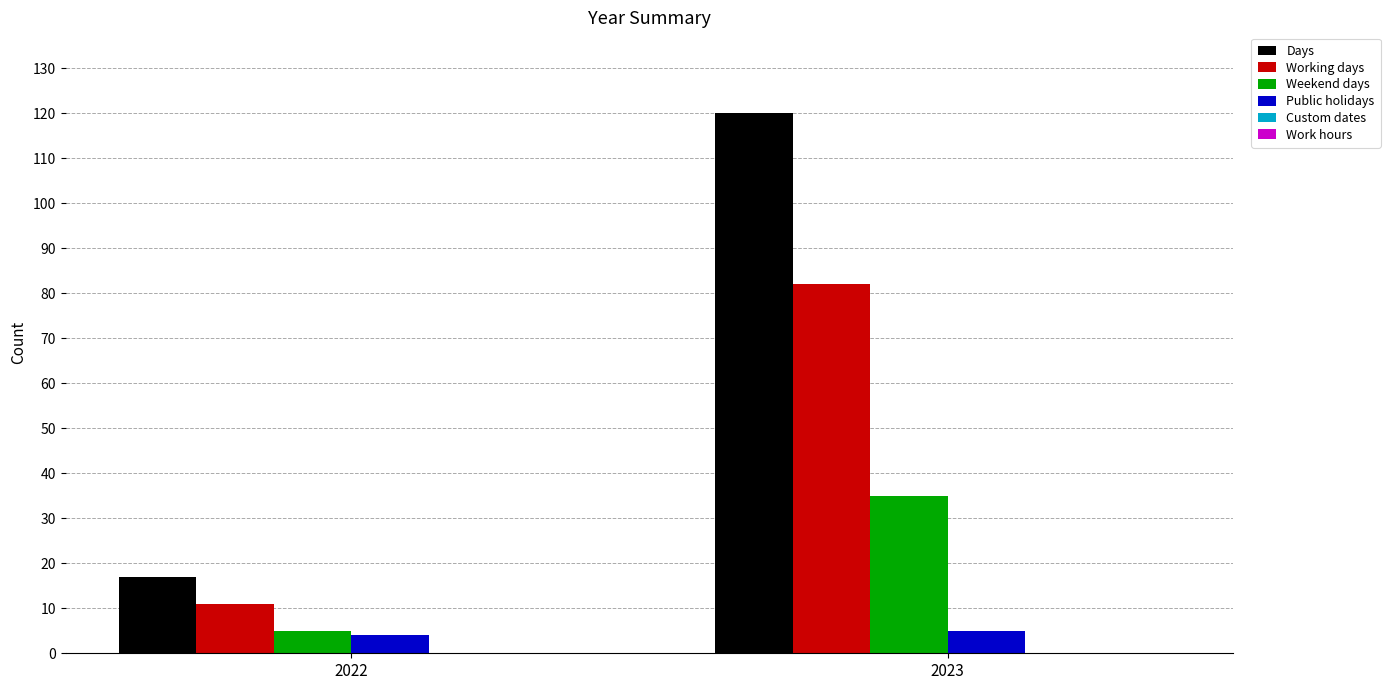

At 2023, list the series in order from largest to smallest.

Days, Working days, Weekend days, Public holidays